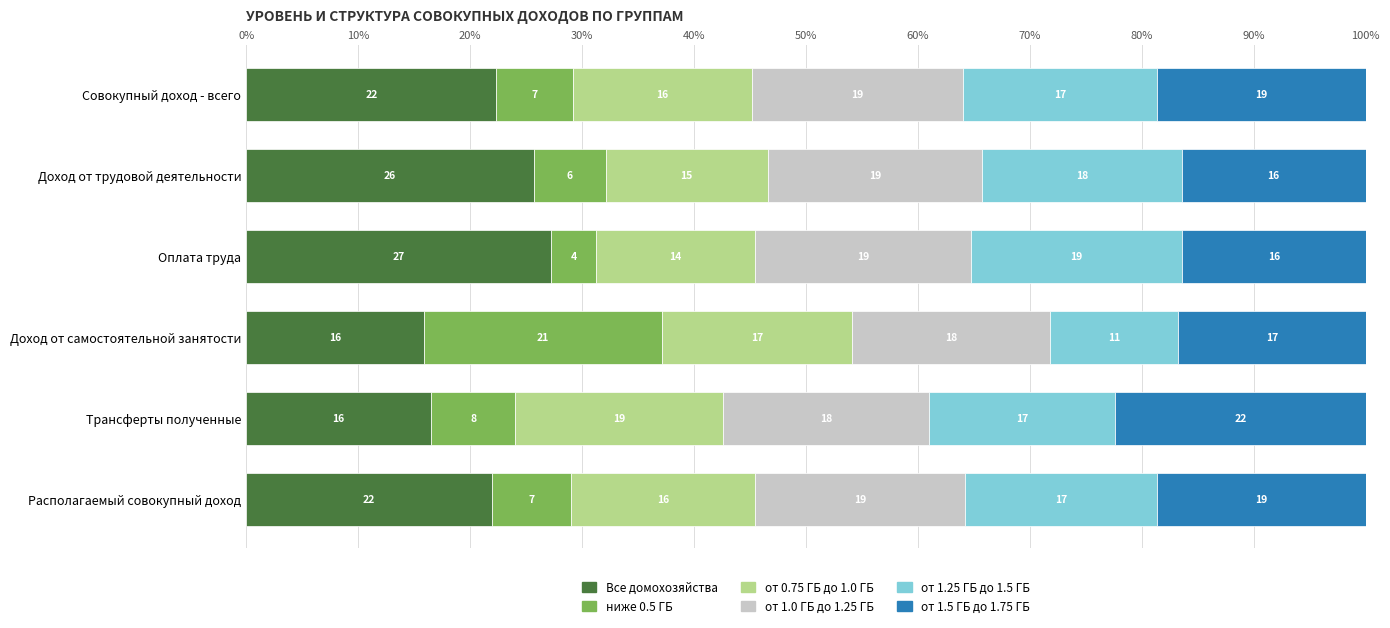

What are all the series names shown in the legend?

Все домохозяйства, ниже 0.5 ГБ, от 0.75 ГБ до 1.0 ГБ, от 1.0 ГБ до 1.25 ГБ, от 1.25 ГБ до 1.5 ГБ, от 1.5 ГБ до 1.75 ГБ